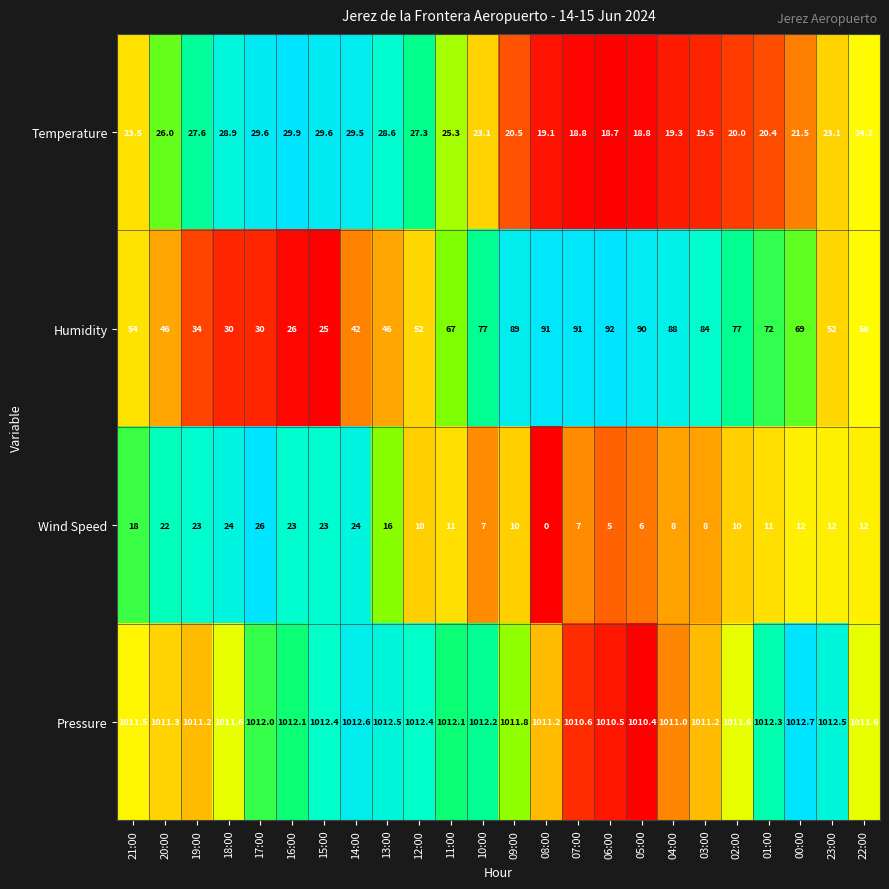

What is the minimum value for Pressure?

1010.4